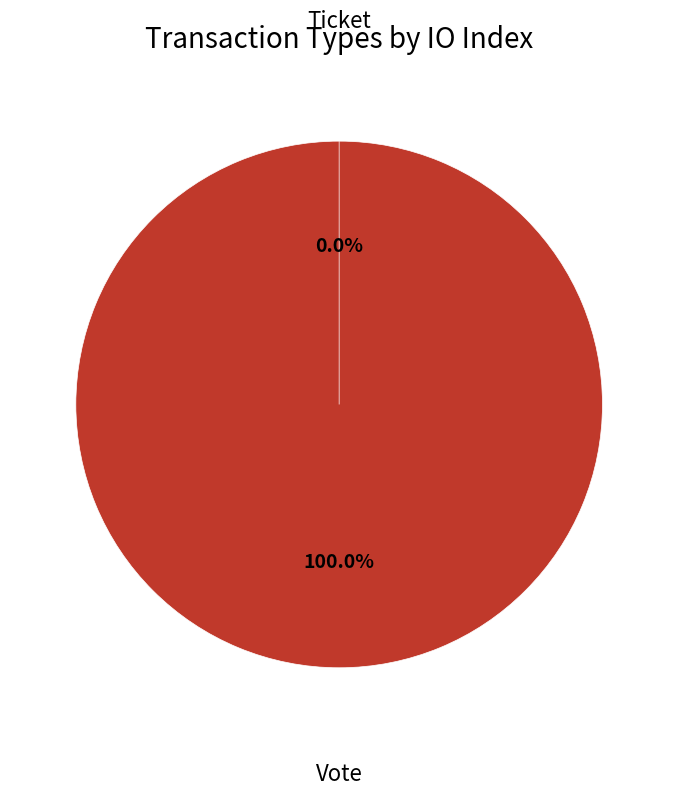

How many slices are in this pie chart?

2